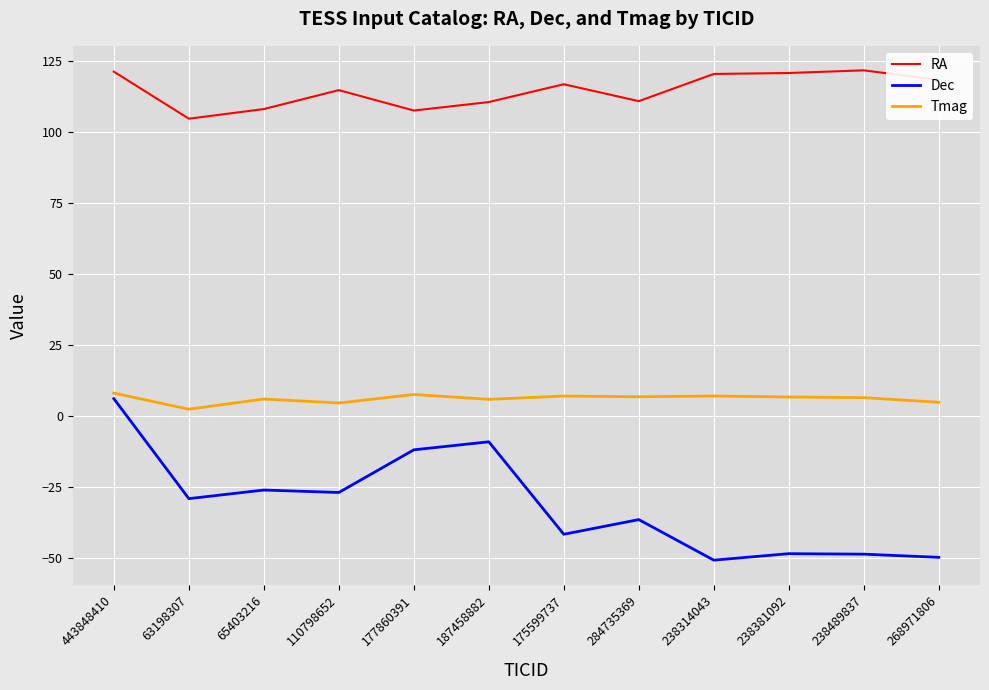

What is the greatest value displayed?

121.7